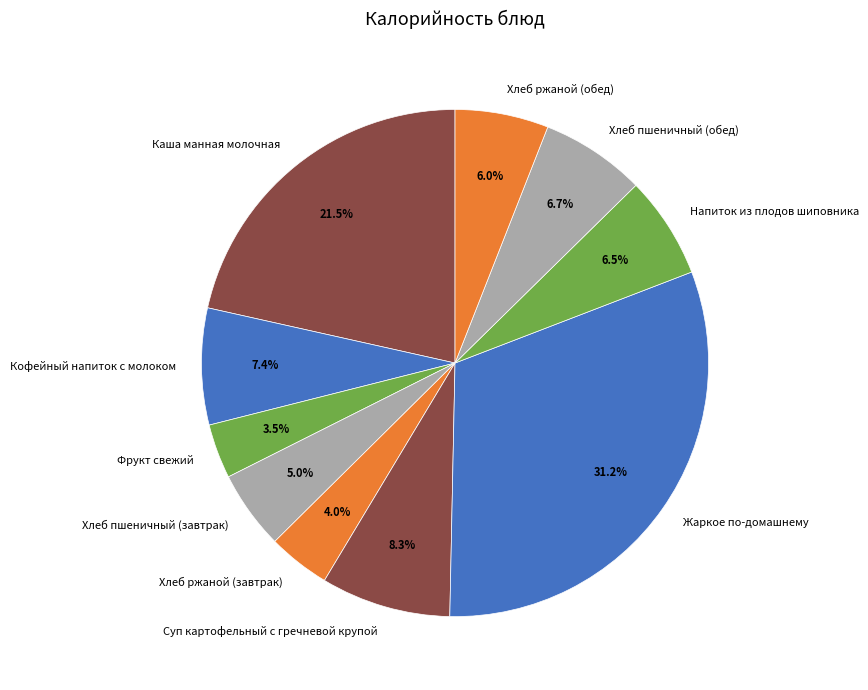

Which slice is the smallest?

Фрукт свежий